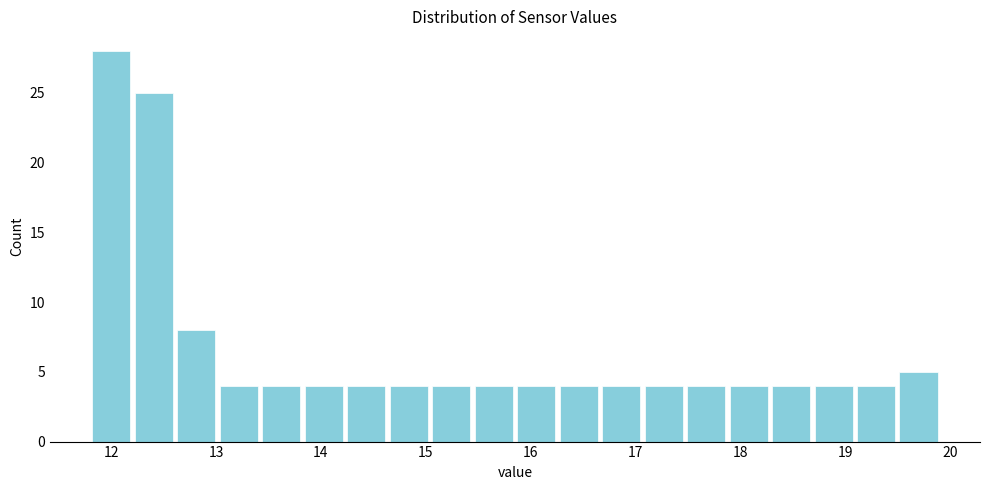

Reading left to right, transcribe this chart: for each bar, give the range it covers on the x-axis and its height. Neither the bar edges nor the heights are printed on the chart, so give them approximately, as read against the axes.

11.8 to 12.2: 28
12.2 to 12.6: 25
12.6 to 13.0: 8
13.0 to 13.4: 4
13.4 to 13.8: 4
13.8 to 14.2: 4
14.2 to 14.6: 4
14.6 to 15.0: 4
15.0 to 15.4: 4
15.4 to 15.9: 4
15.9 to 16.3: 4
16.3 to 16.7: 4
16.7 to 17.1: 4
17.1 to 17.5: 4
17.5 to 17.9: 4
17.9 to 18.3: 4
18.3 to 18.7: 4
18.7 to 19.1: 4
19.1 to 19.5: 4
19.5 to 19.9: 5